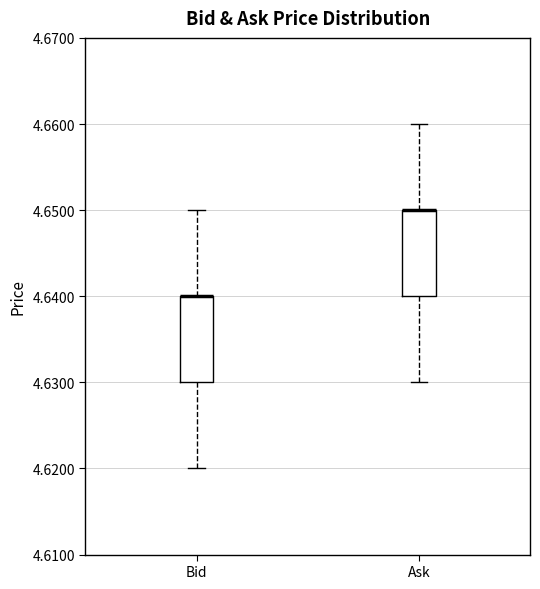

Where is the upper edge of the box for Ask on the y-axis? The values are not printed on the chart, so give them approximately, as read against the axis.

4.65